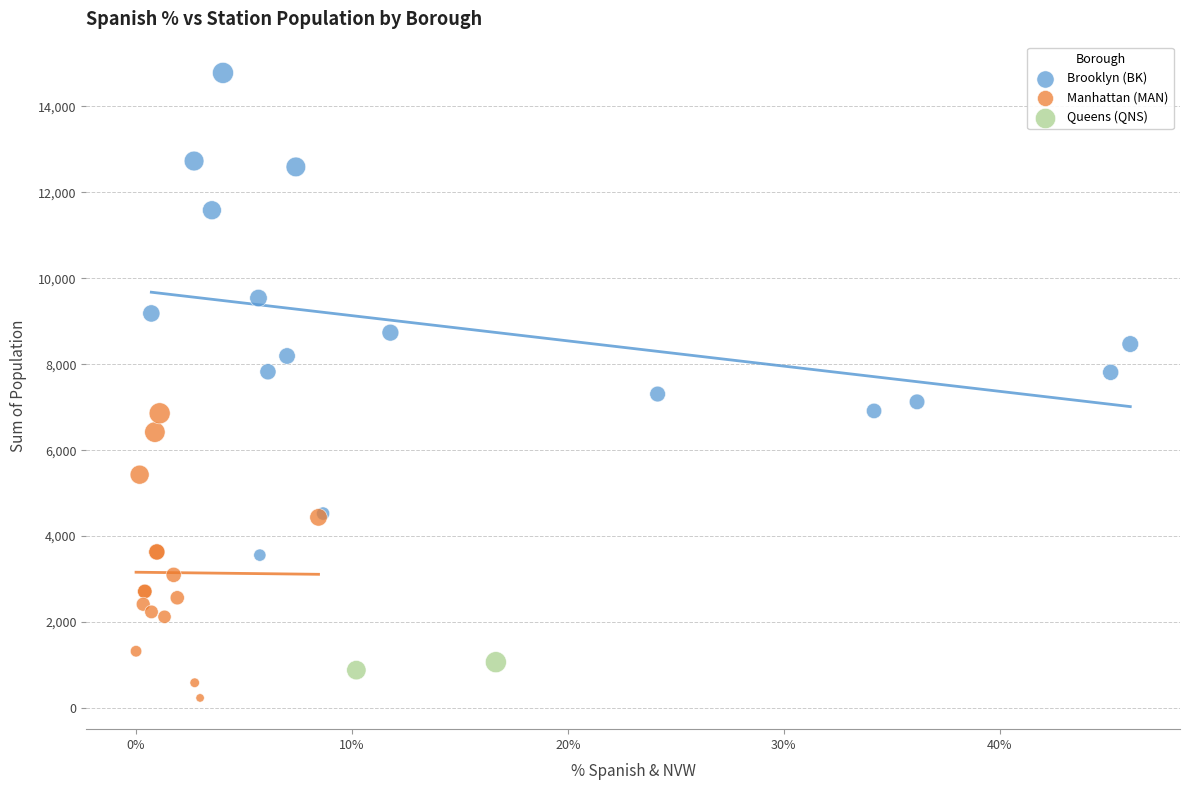

What are all the series names shown in the legend?

Brooklyn (BK), Manhattan (MAN), Queens (QNS)